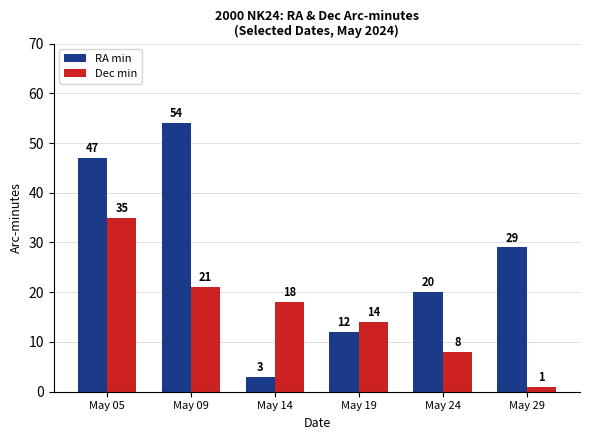

Reading left to right, transcribe all the data shown in this chart.

RA min: 47	54	3	12	20	29
Dec min: 35	21	18	14	8	1